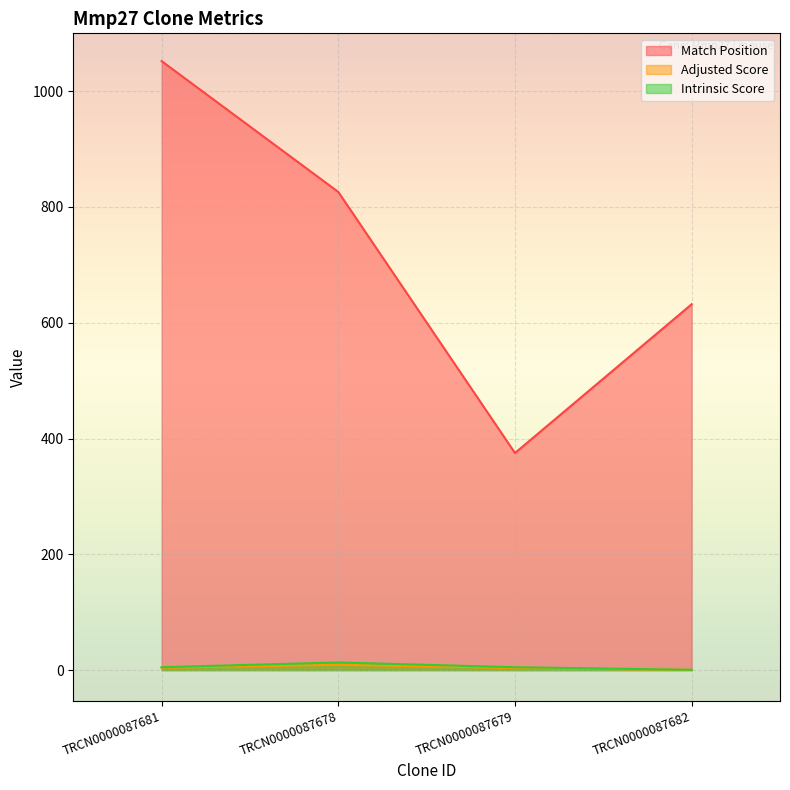

True or false: Adjusted Score and Match Position intersect in this chart.

False